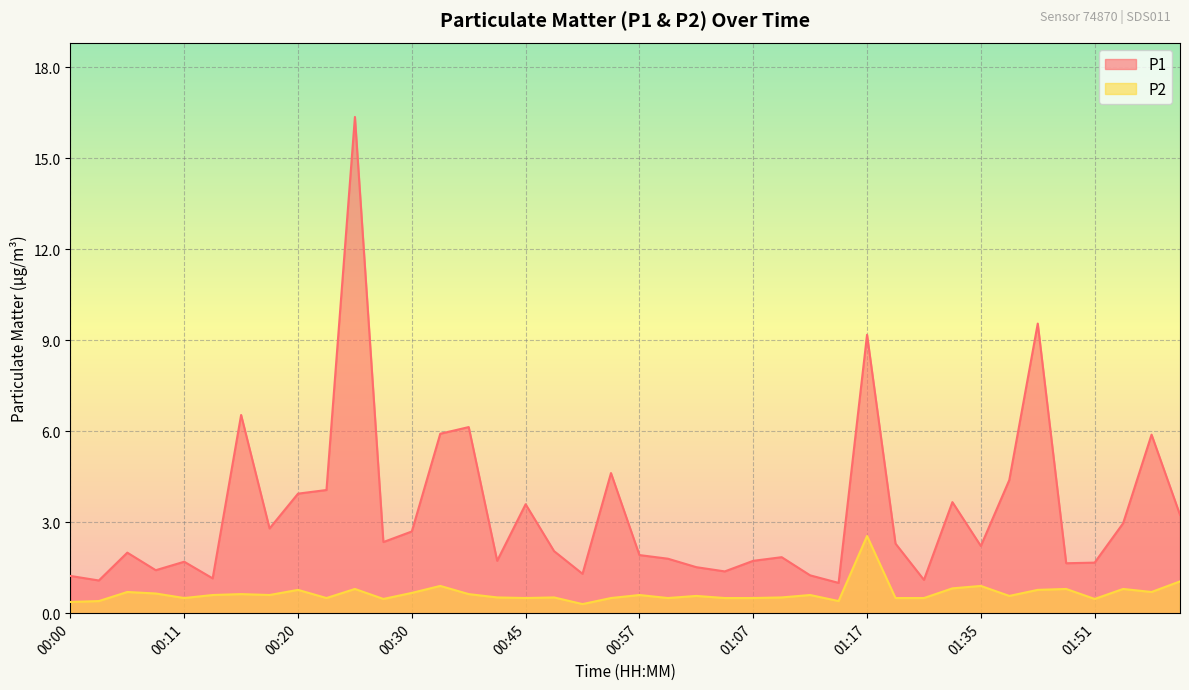

Which series has the largest range (max minus min)?

P1